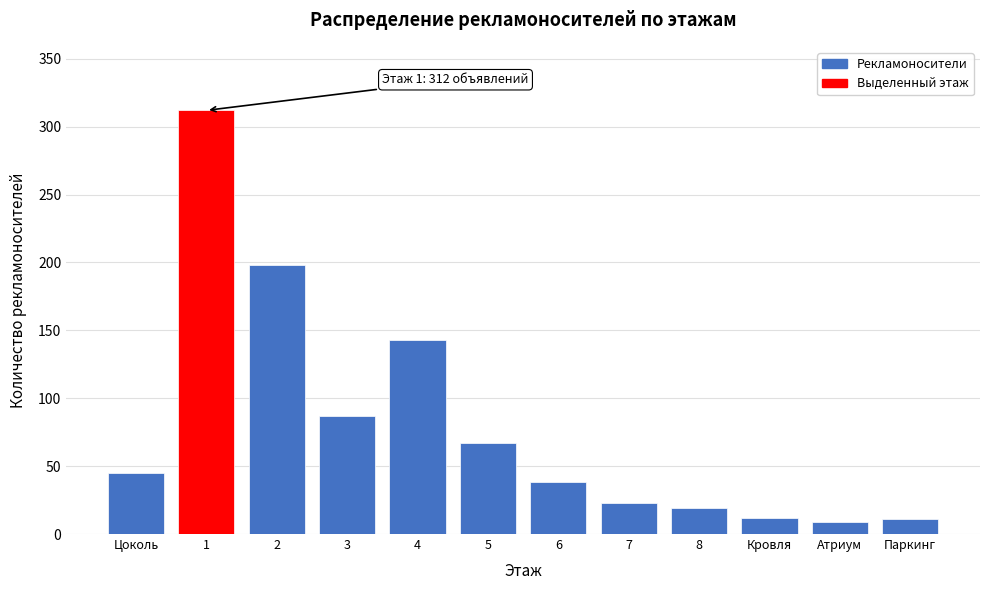

What is the maximum value shown in the chart?

312